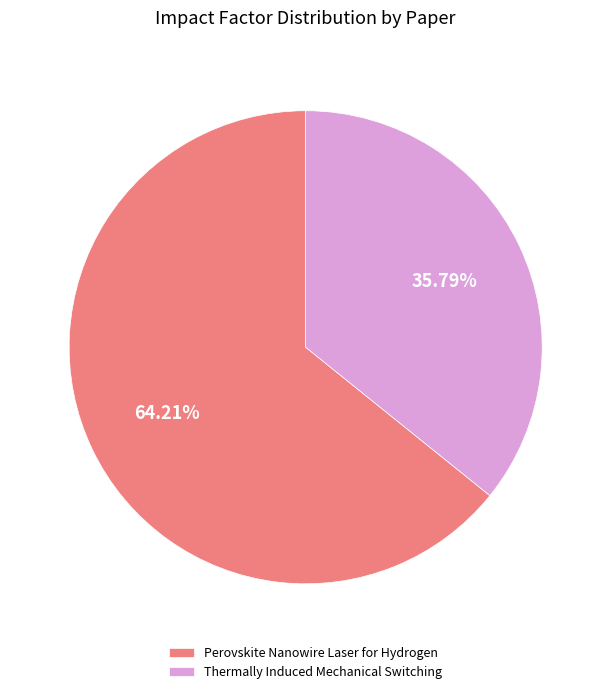

Rank the categories by value from lowest to highest.

Thermally Induced Mechanical Switching, Perovskite Nanowire Laser for Hydrogen